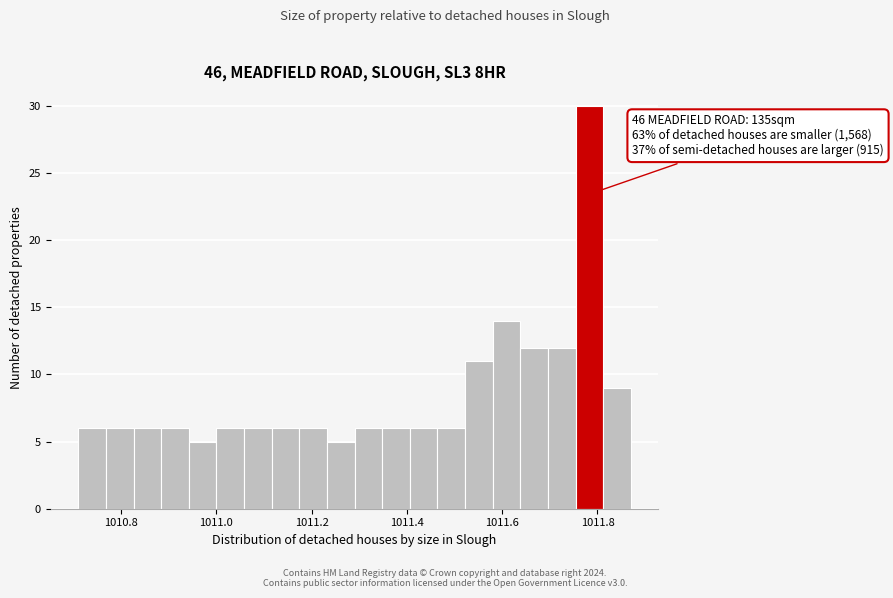

Around what value on the x-axis is the tallest bar? Give the approximate position of its centre, as read against the axis.

1011.78